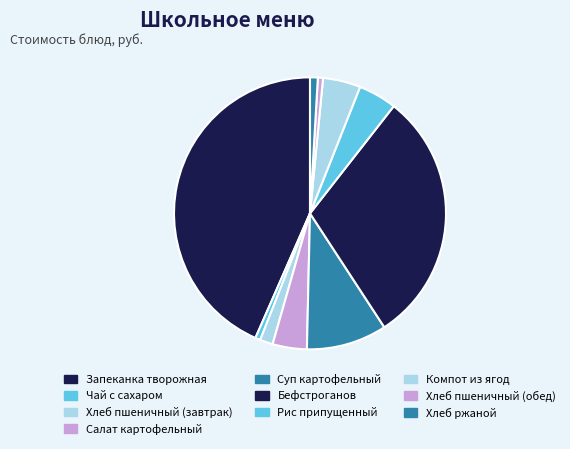

Combined, do Компот из ягод and Чай с сахаром account for over 50%?

No